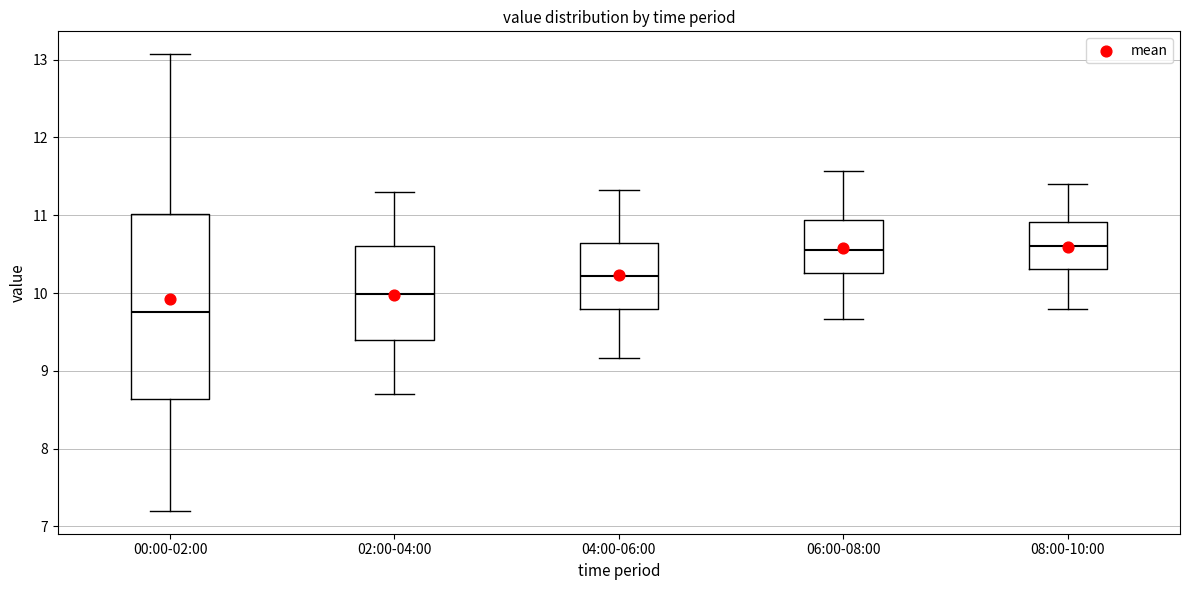

Reading left to right, transcribe this box plot: for each box, give where its median line is, the range the box spans, and where its two whiskers end, as read against the y-axis. The values are not printed on the chart, so give them approximately, as read against the axis.

00:00-02:00: median 9.8, box 8.6 to 11.0, whiskers 7.2 to 13.1
02:00-04:00: median 10.0, box 9.4 to 10.6, whiskers 8.7 to 11.3
04:00-06:00: median 10.2, box 9.8 to 10.6, whiskers 9.2 to 11.3
06:00-08:00: median 10.6, box 10.3 to 10.9, whiskers 9.7 to 11.6
08:00-10:00: median 10.6, box 10.3 to 10.9, whiskers 9.8 to 11.4